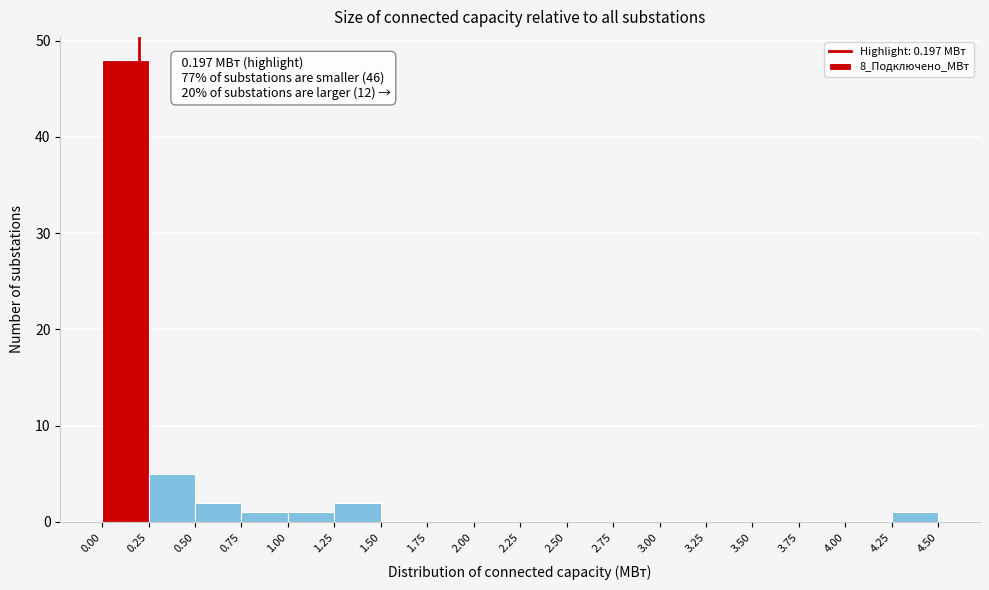

Over which range of the x-axis is the bar tallest?

0.00 to 0.25